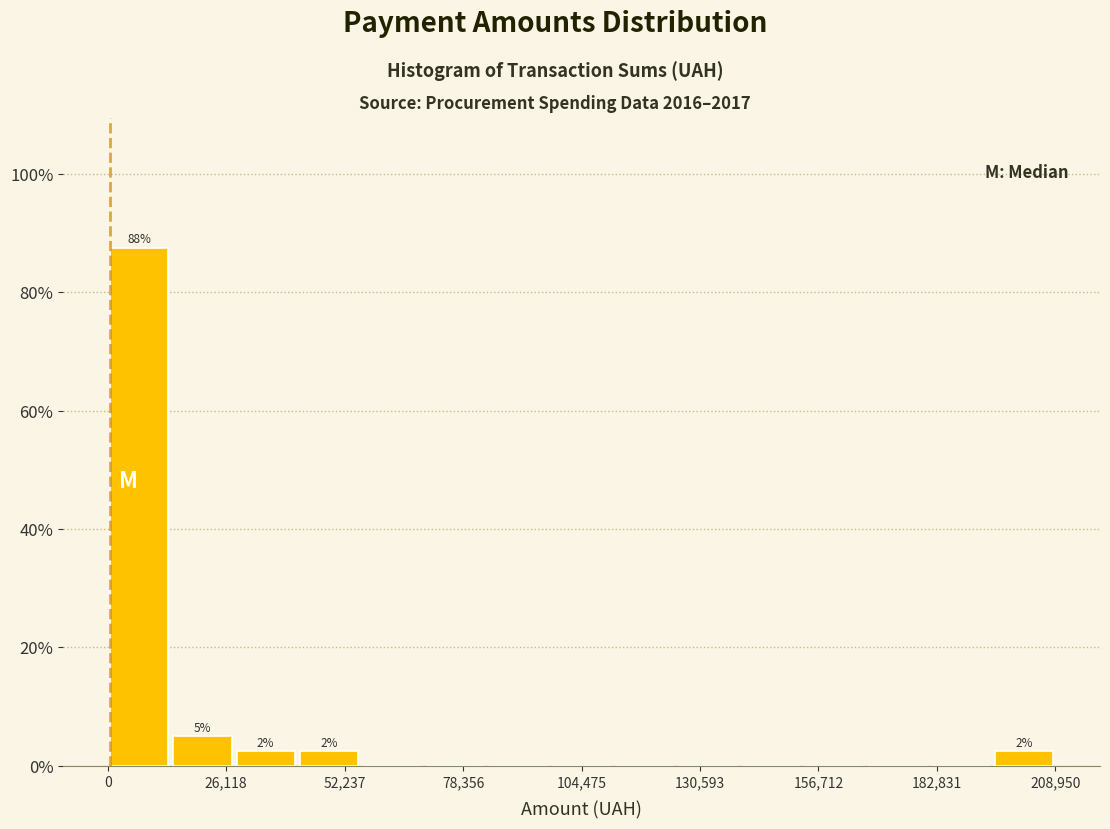

Read against the x-axis, roughly where is the centre of the tallest bar?

5000